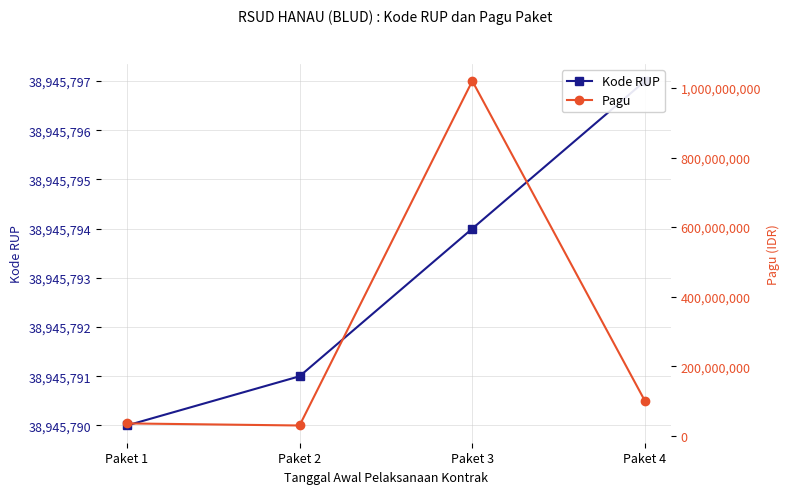

True or false: Kode RUP has a value of 10463019 at Paket 2.

False